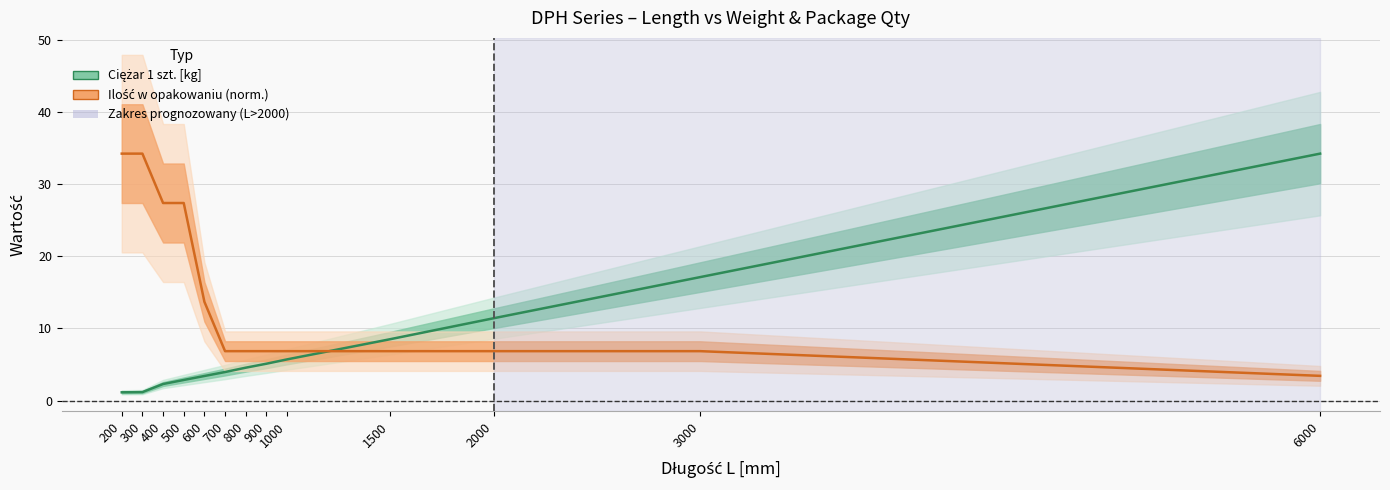

Which series changed the most between 300 and 3000?

Ilość w opakowaniu